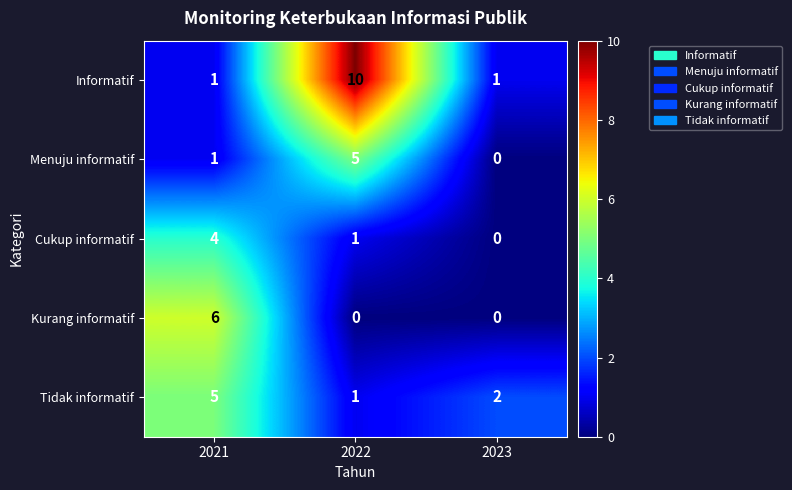

Which category has the highest value across all series?

2022